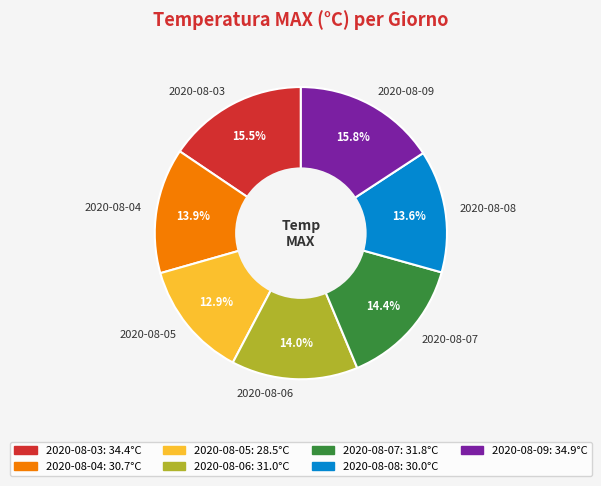

Which slice is the smallest?

2020-08-05